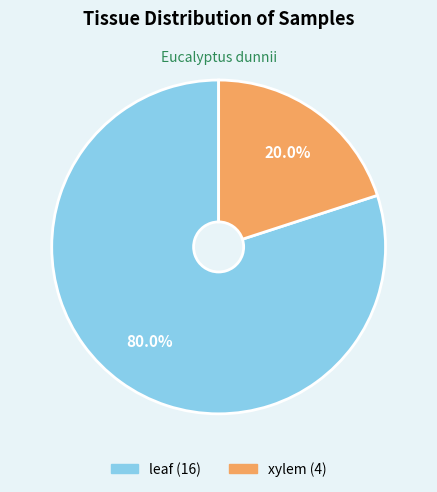

Does any single category account for the majority?

Yes